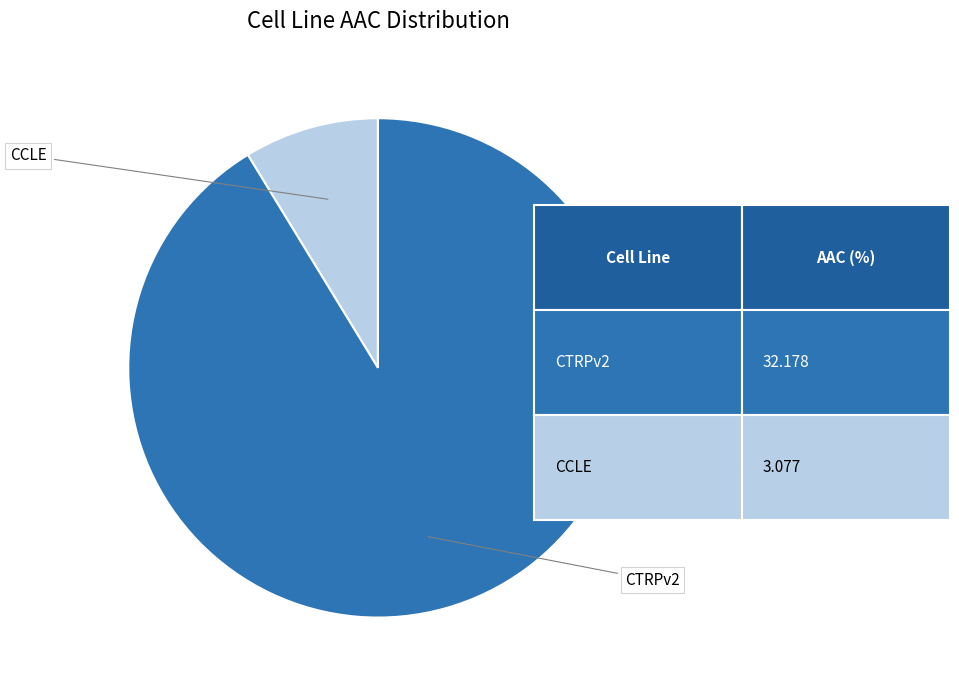

Is there any slice that represents more than half of the pie?

Yes